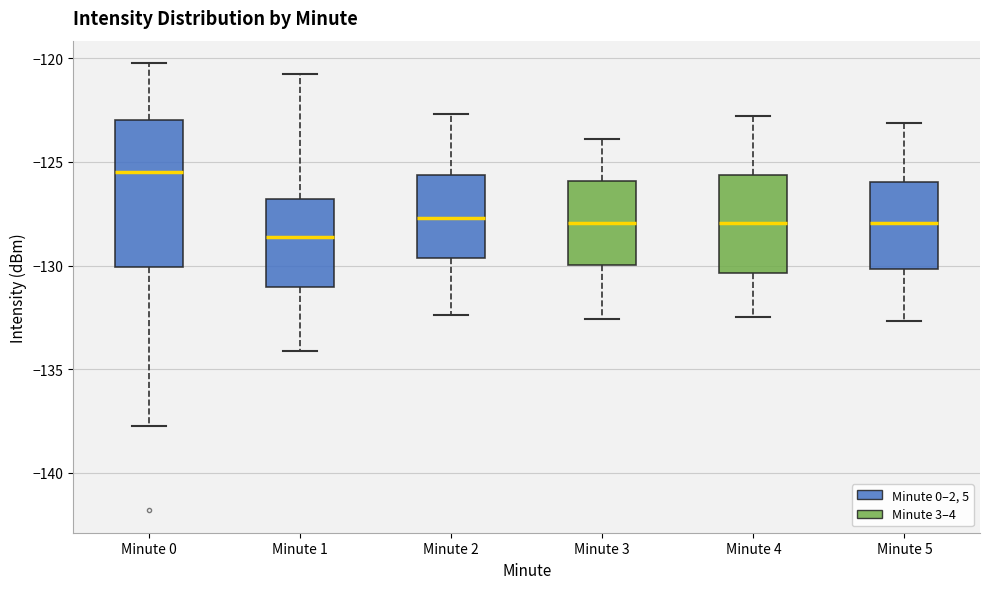

Where does the lower whisker of the box for Minute 1 end on the y-axis? The values are not printed on the chart, so give them approximately, as read against the axis.

-134.0